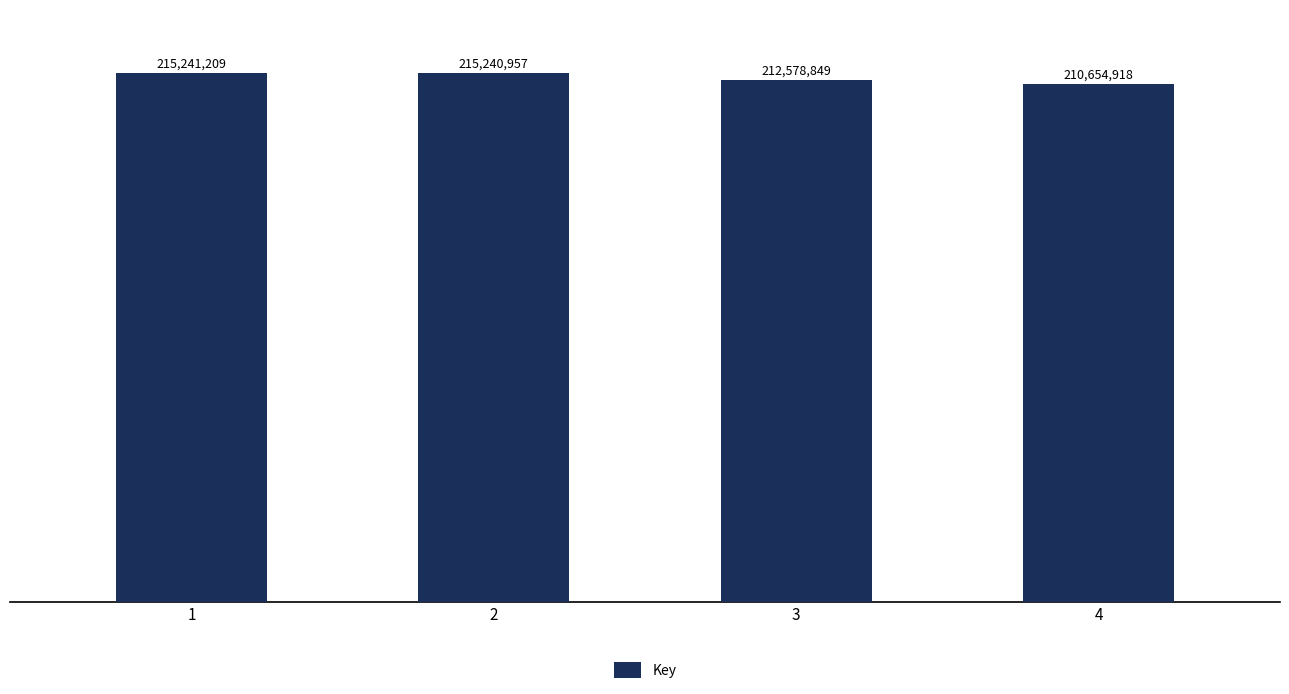

Are the bars horizontal?

No